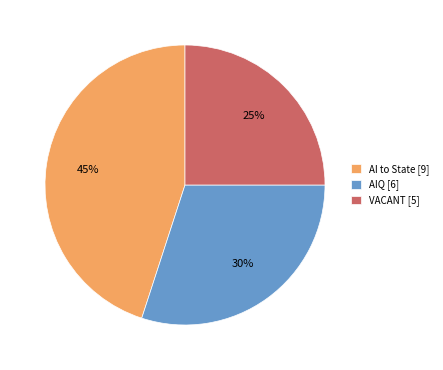

How many slices are in this pie chart?

3